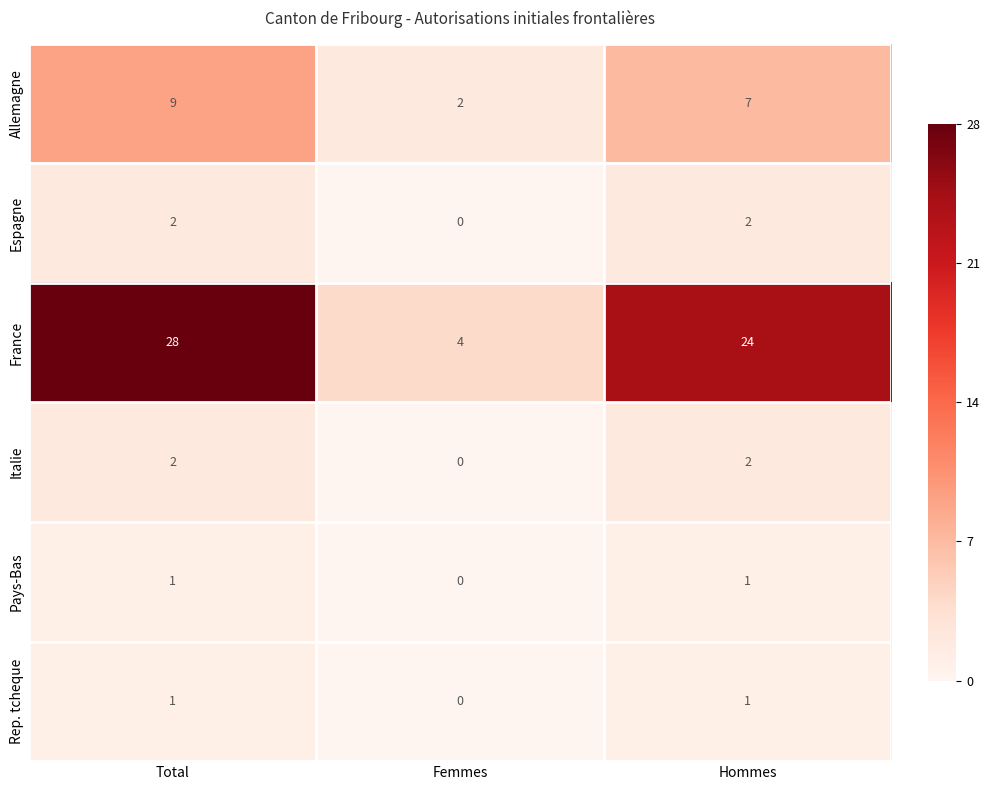

How many series are shown in this chart?

6